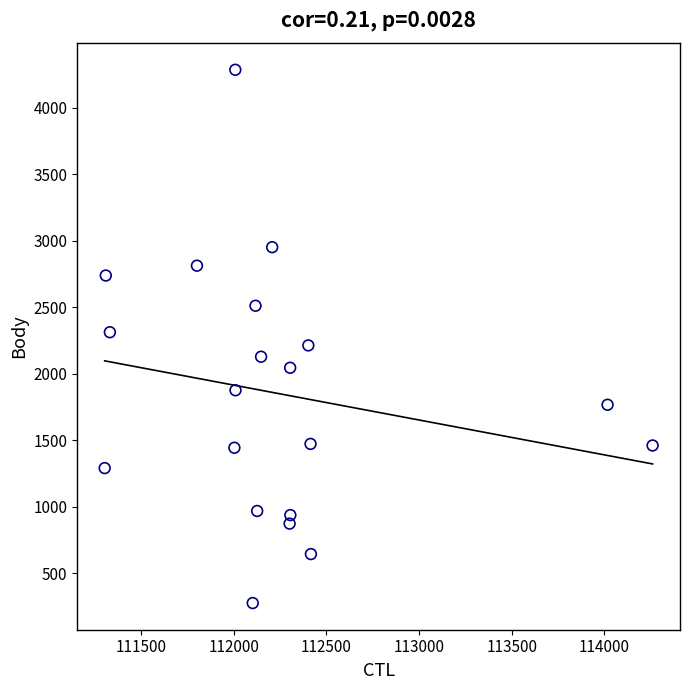

What is the range of Y values (max minus min)?

4007